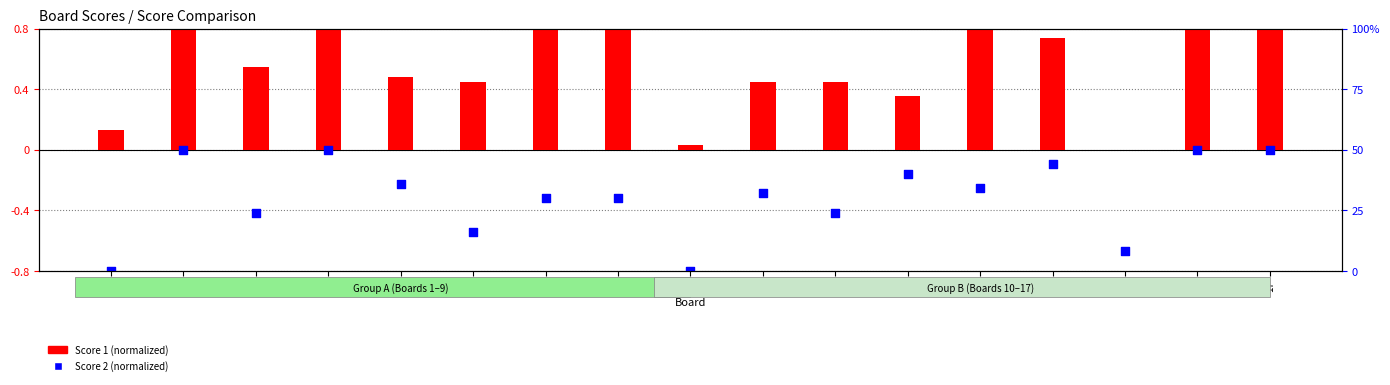

Is the value of Score 1 at 16 greater than the value of Score 2 at 11?

Yes